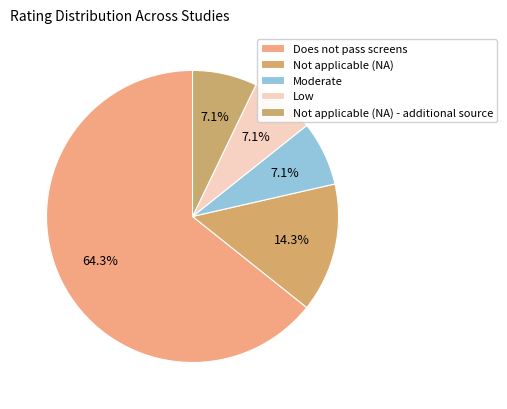

Which slice is the smallest?

Moderate